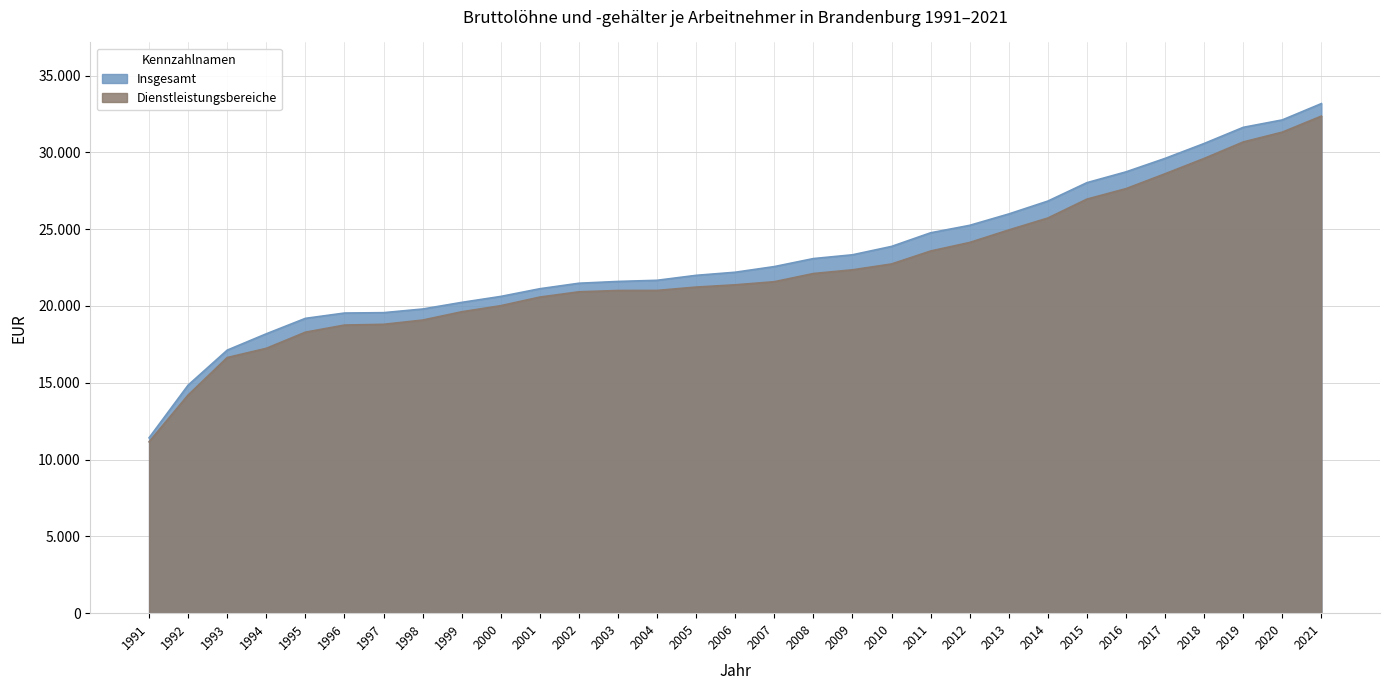

What is the approximate value of Insgesamt at 1992, to the nearest 50?

14850